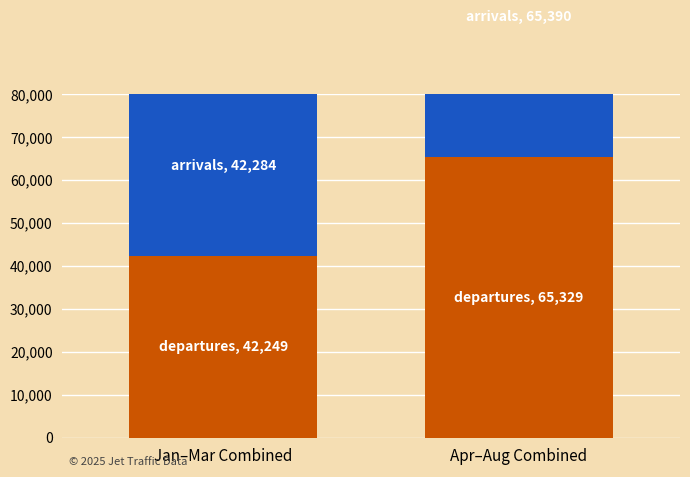

Reading left to right, extract all data points from this chart.

Departures: Jan–Mar Combined=42249	Apr–Aug Combined=65329
Arrivals: Jan–Mar Combined=42284	Apr–Aug Combined=65390